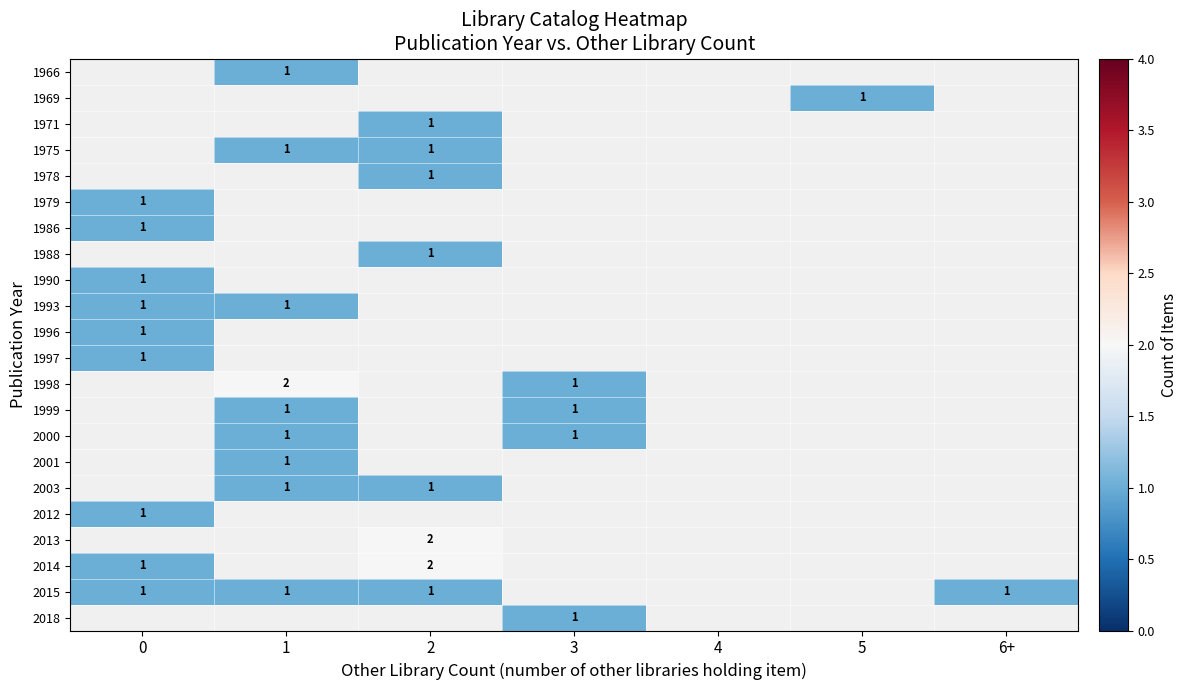

The value of 2013 at 2 is 2. True or false?

True